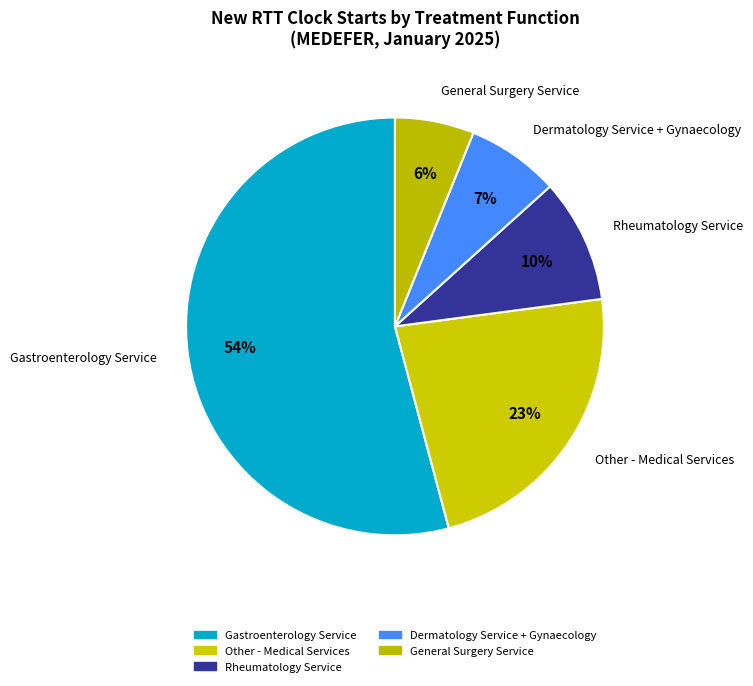

Approximately how many times larger is the value at General Surgery Service compared to Dermatology Service + Gynaecology?

0.9